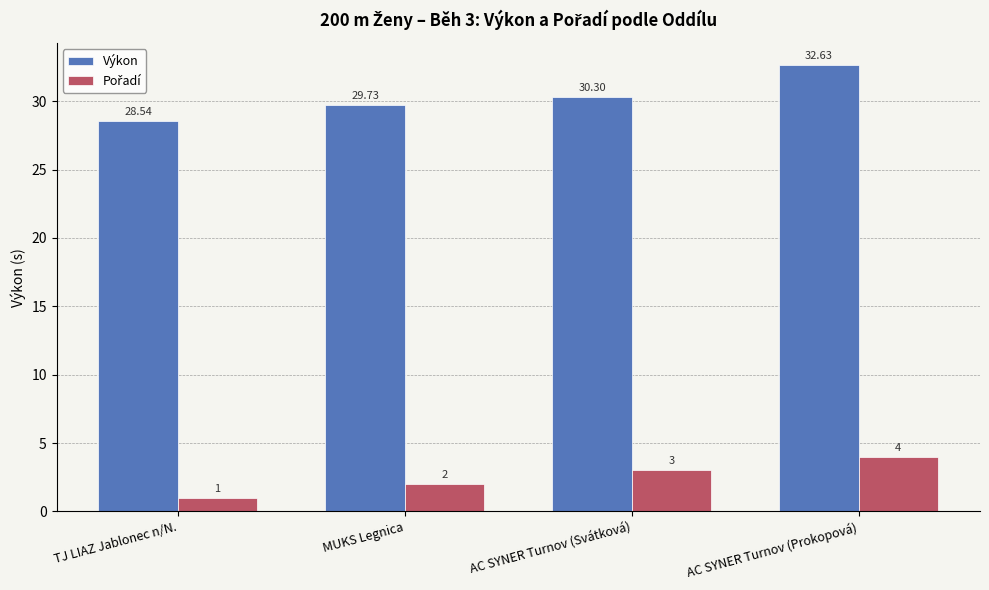

What is the label of the 4th bar from the left?

AC SYNER Turnov (Prokopová)